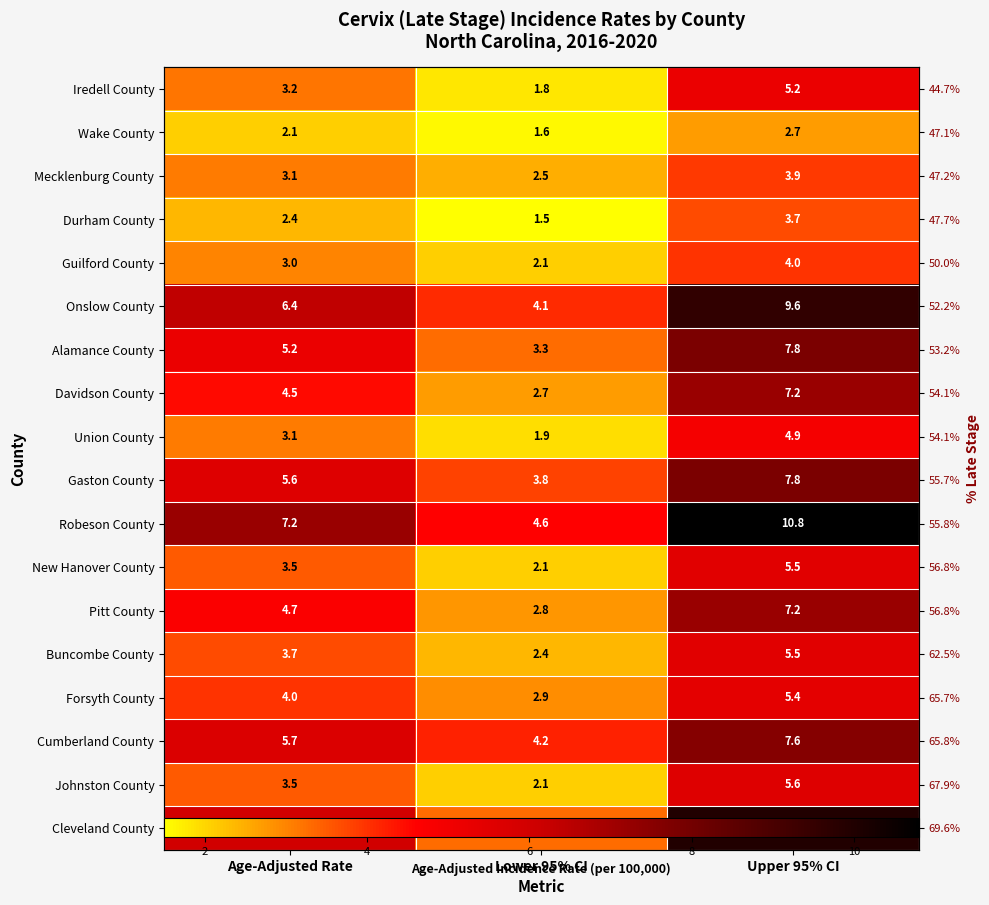

List the series in order of their peak value, highest first.

Robeson County, Cleveland County, Onslow County, Alamance County, Gaston County, Cumberland County, Davidson County, Pitt County, Johnston County, New Hanover County, Buncombe County, Forsyth County, Iredell County, Union County, Guilford County, Mecklenburg County, Durham County, Wake County